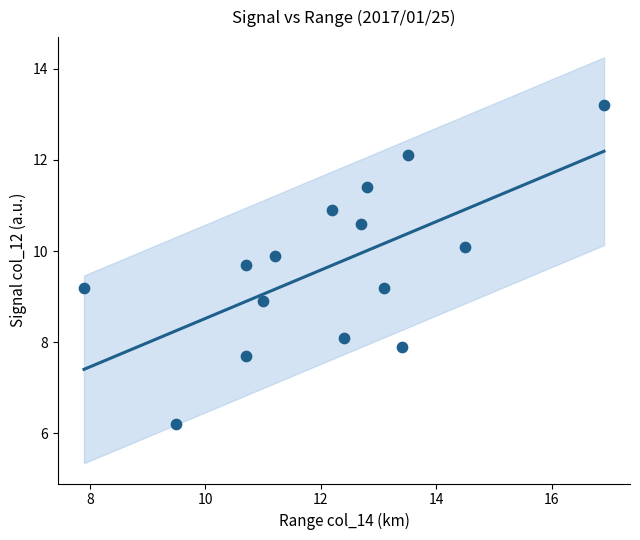

What is the range of X values (max minus min)?

9.0